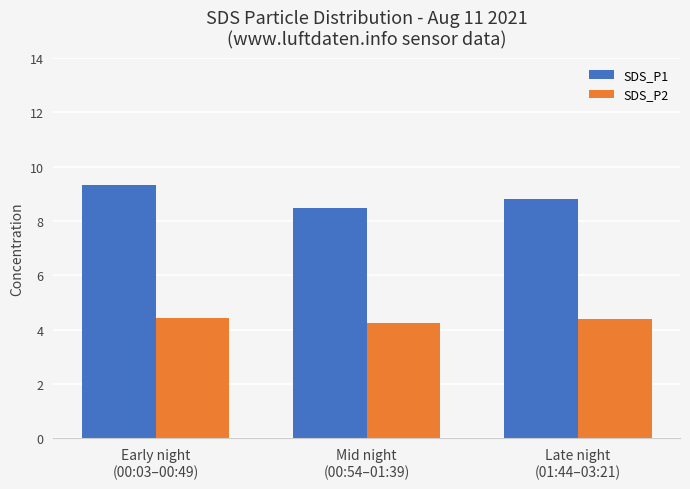

How many SDS_P2 values are between 4 and 5?

3